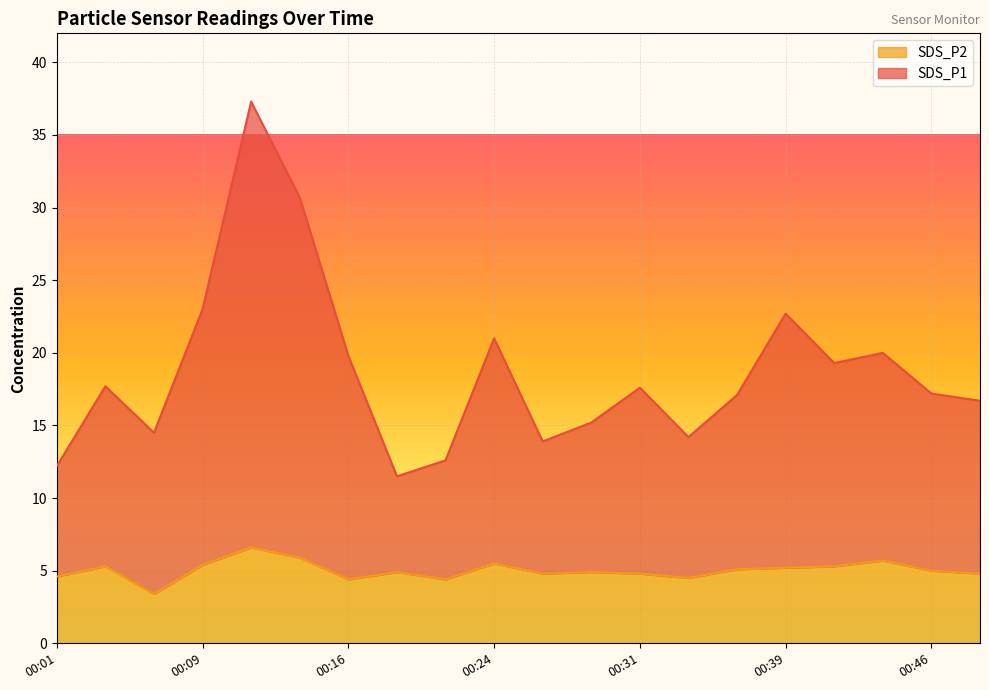

What is the minimum value for SDS_P2?

3.4